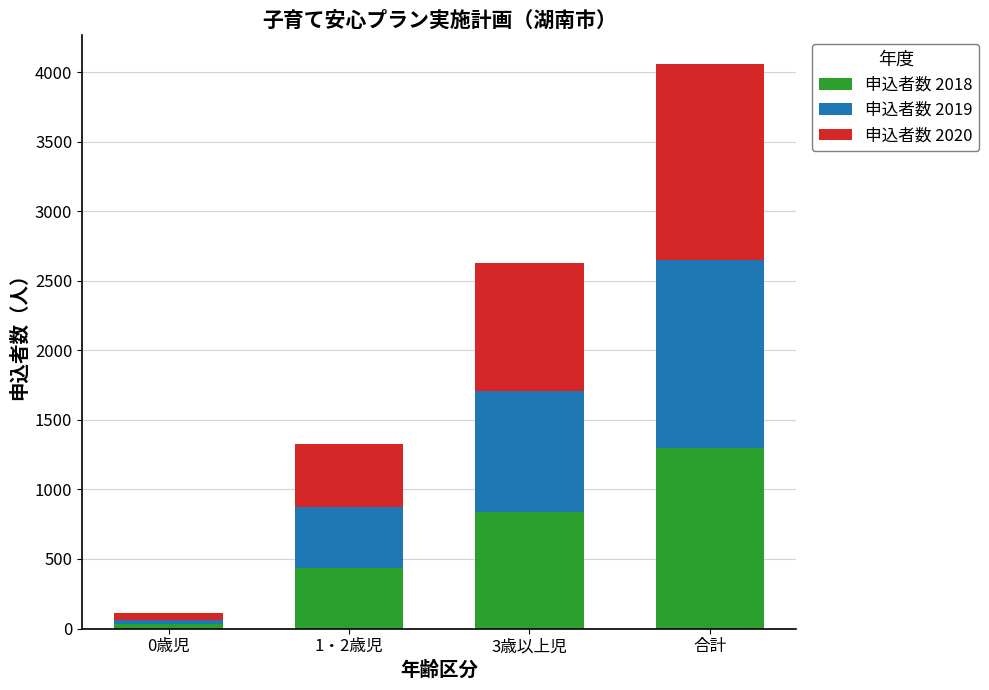

What is the sum of all 申込者数 2018 values?

2600